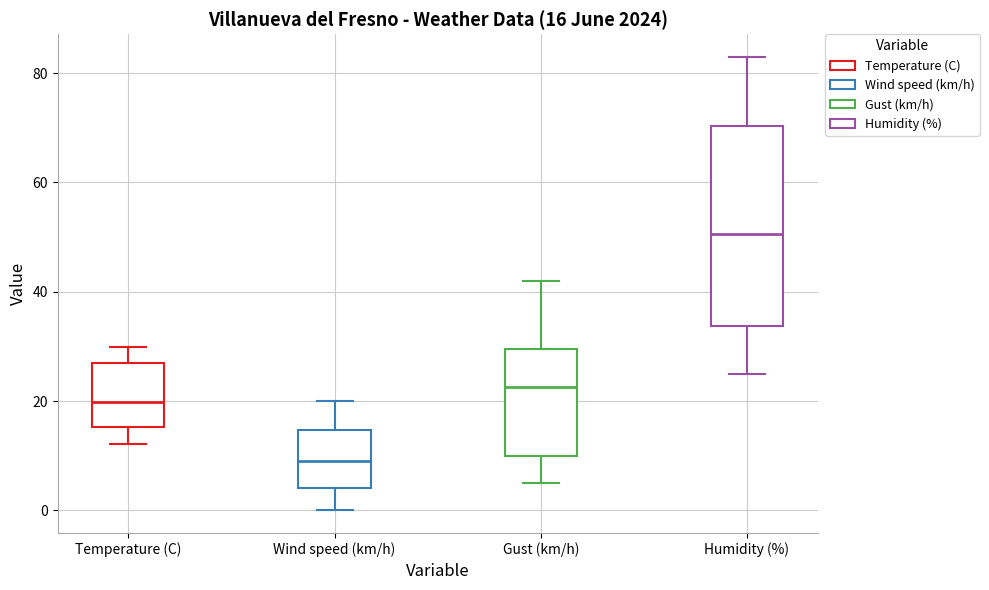

Which box has the highest median line?

Humidity (%)